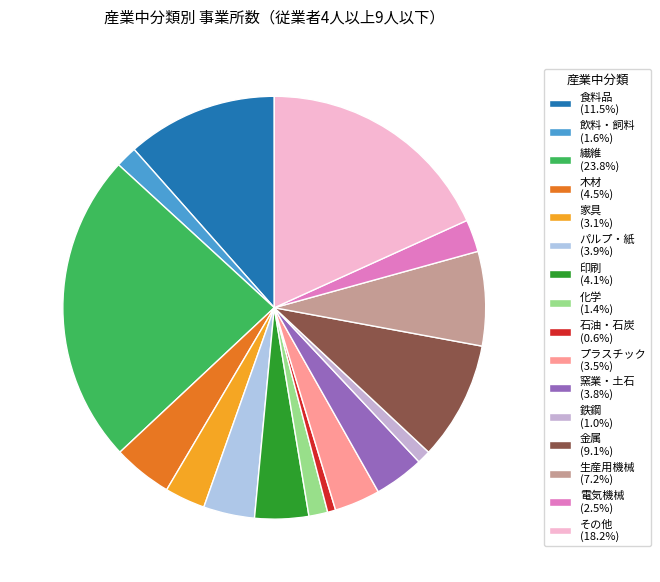

What percentage is the 食料品 slice, to the nearest percent?

12%